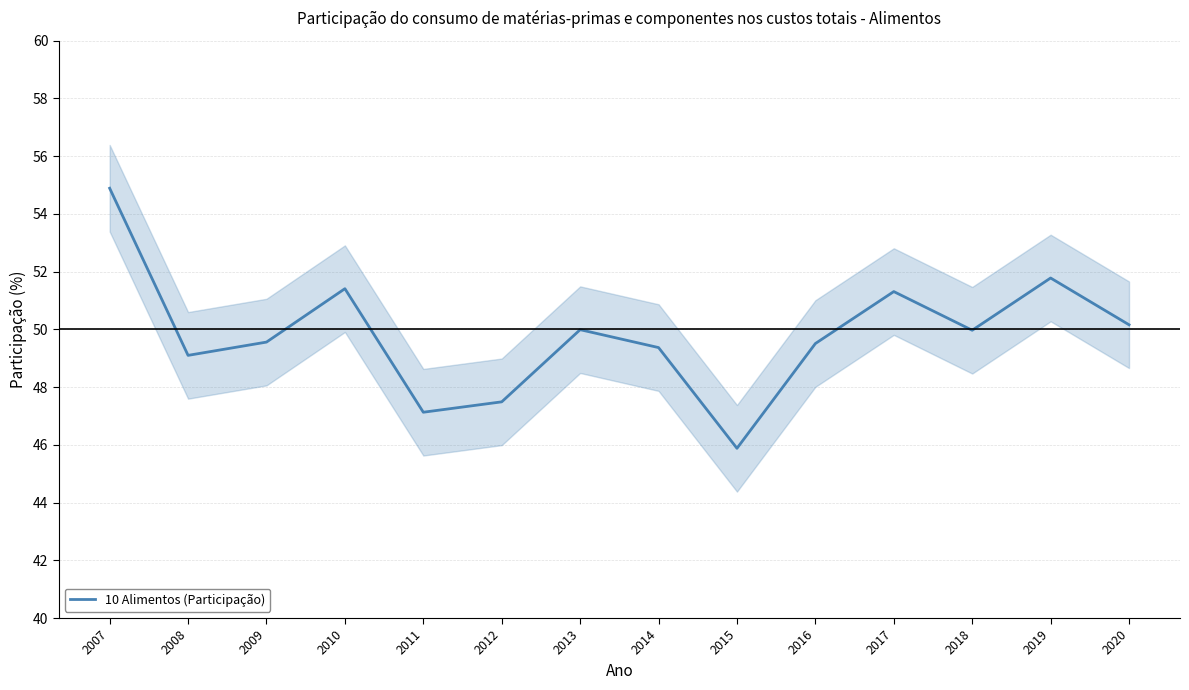

At which category does the chart reach its peak across all series?

2007